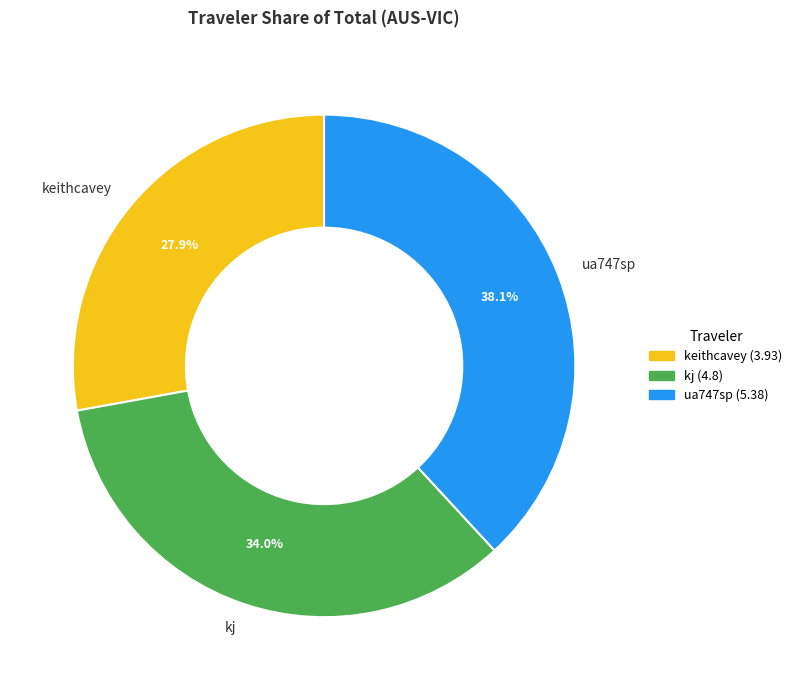

What percentage is the keithcavey slice, to the nearest percent?

28%